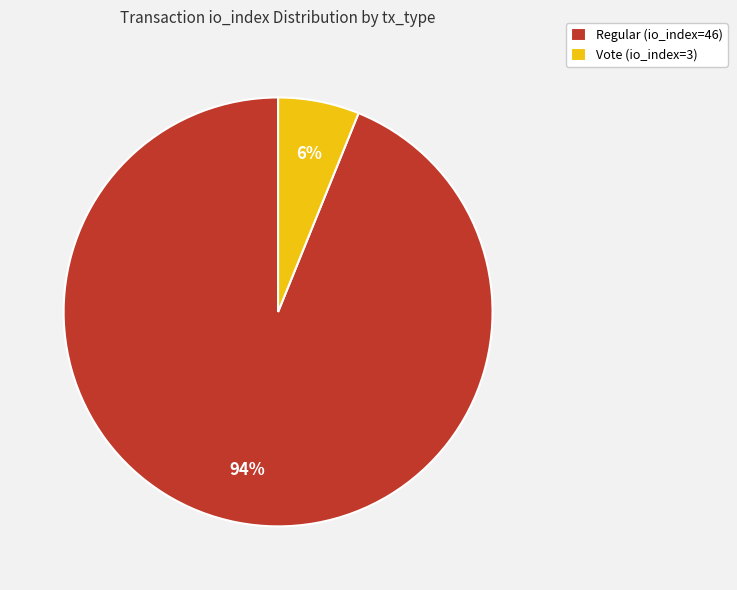

Combined, do Regular (io_index=46) and Vote (io_index=3) account for over 50%?

Yes